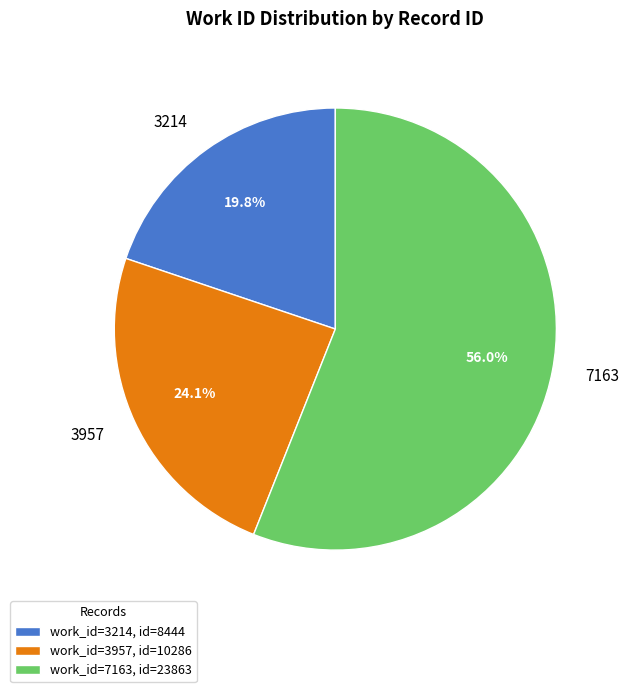

What percentage is the 7163 slice, to the nearest percent?

56%